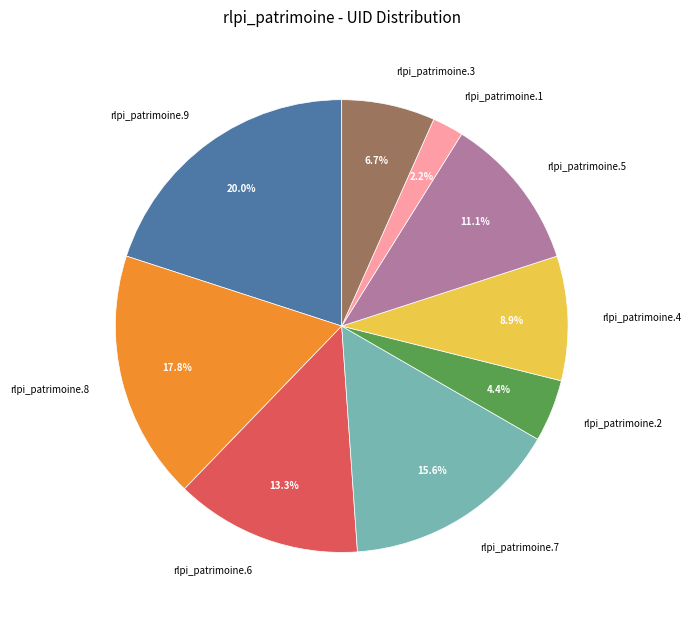

To the nearest percent, what is the average slice percentage?

11%